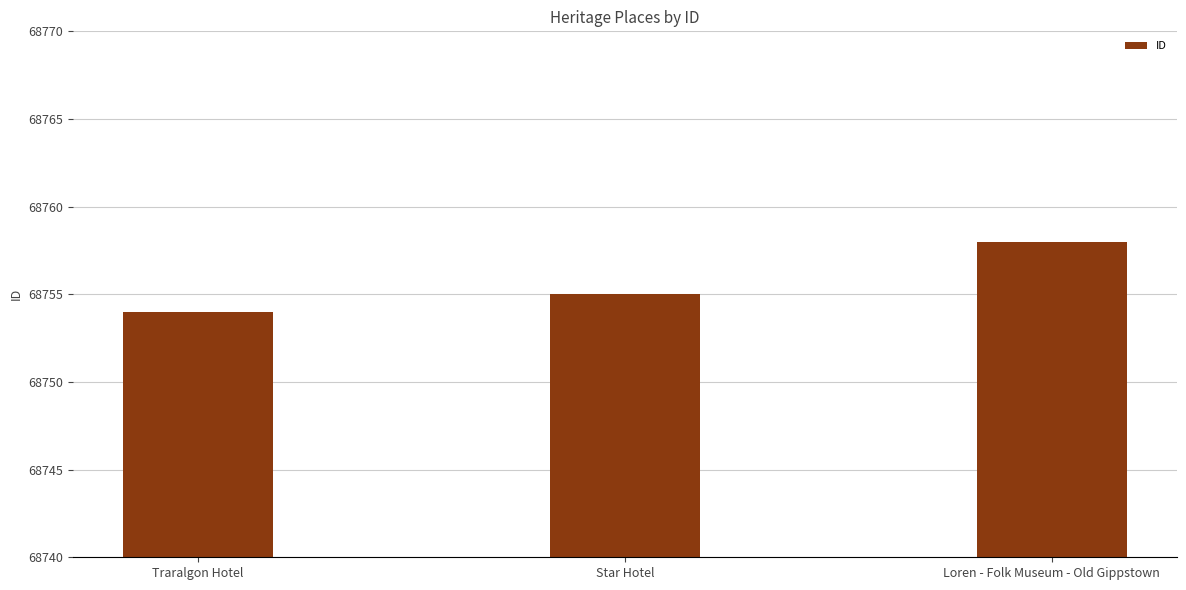

List the labels in order of value, smallest first.

Traralgon Hotel, Star Hotel, Loren - Folk Museum - Old Gippstown